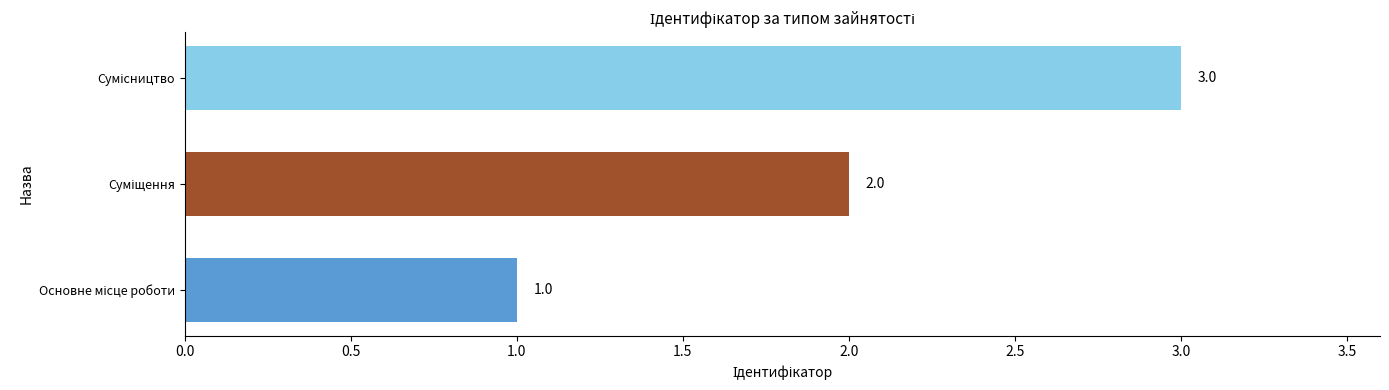

Count the values in the range 1 to 3.

3